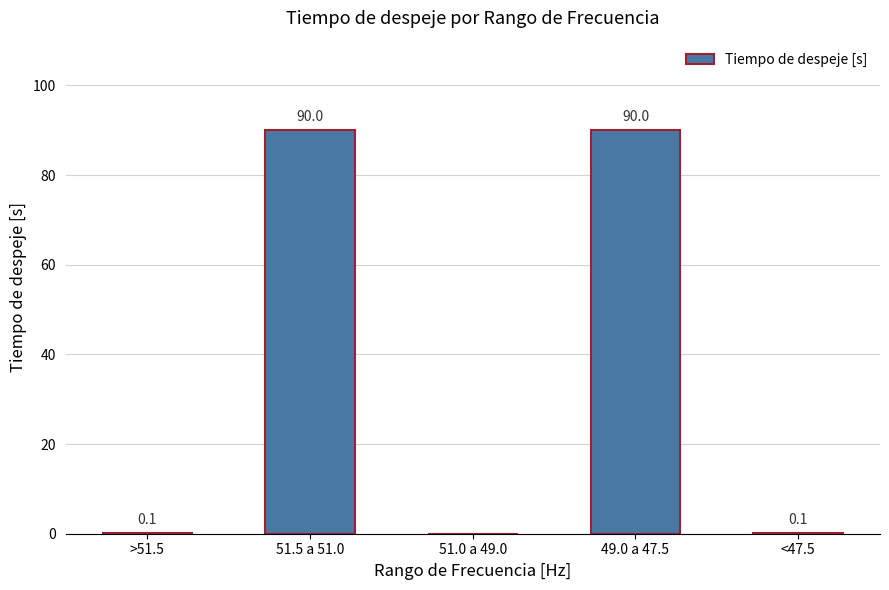

Reading left to right, what are all the values shown in this chart?

>51.5=0.1	51.5 a 51.0=90.0	51.0 a 49.0=0.0	49.0 a 47.5=90.0	<47.5=0.1